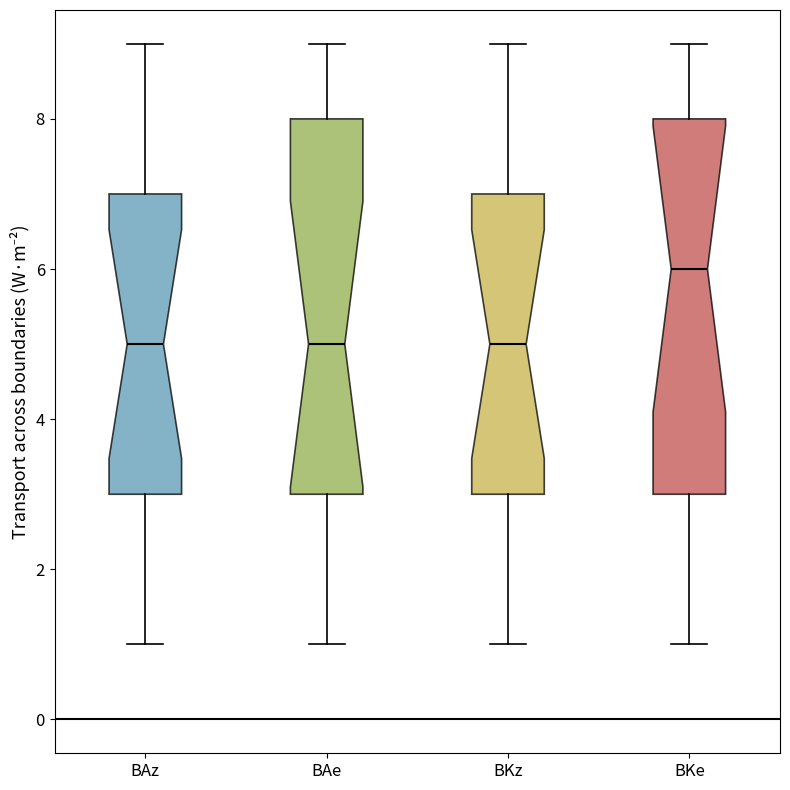

Reading left to right, read every box against the y-axis: the position of its median line, the range the box covers, and the ends of its whiskers. The values are not printed on the chart, so give them approximately, as read against the axis.

BAz: median 5, box 3 to 7, whiskers 1 to 9
BAe: median 5, box 3 to 8, whiskers 1 to 9
BKz: median 5, box 3 to 7, whiskers 1 to 9
BKe: median 6, box 3 to 8, whiskers 1 to 9